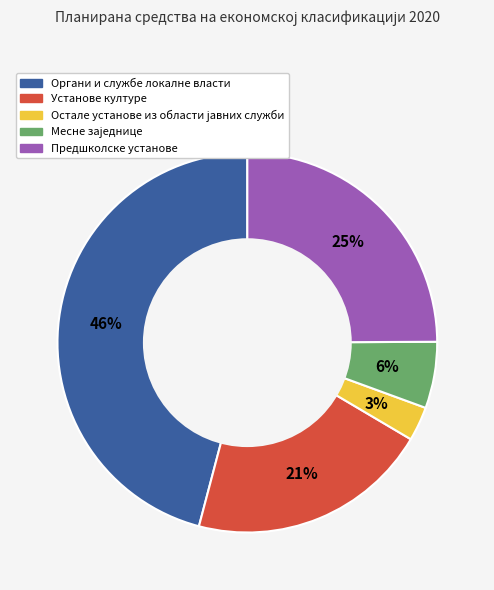

To the nearest percent, what is the difference between the largest and smallest slice percentages?

43%